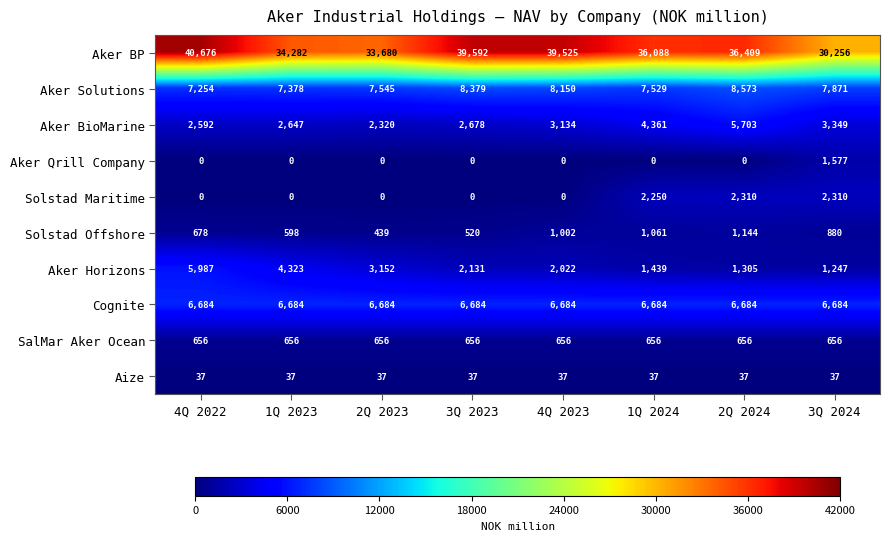

Read the Aize value at 4Q 2022.

37